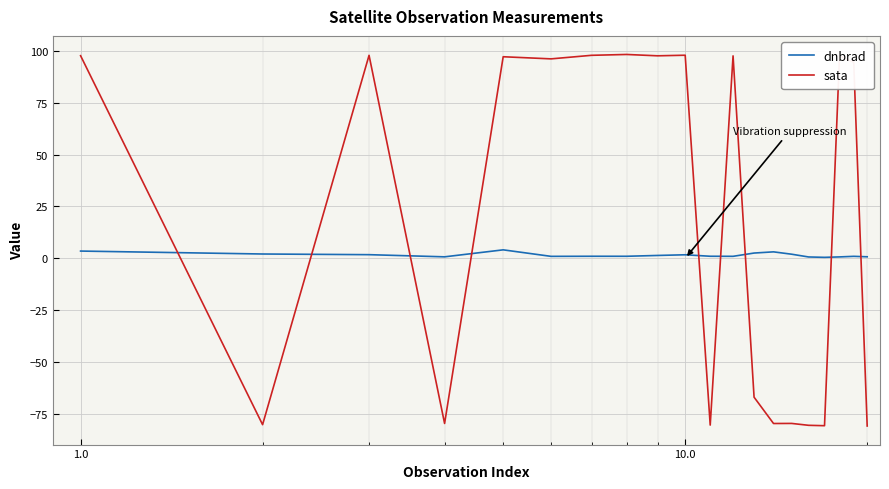

What are all the series names shown in the legend?

dnbrad, sata